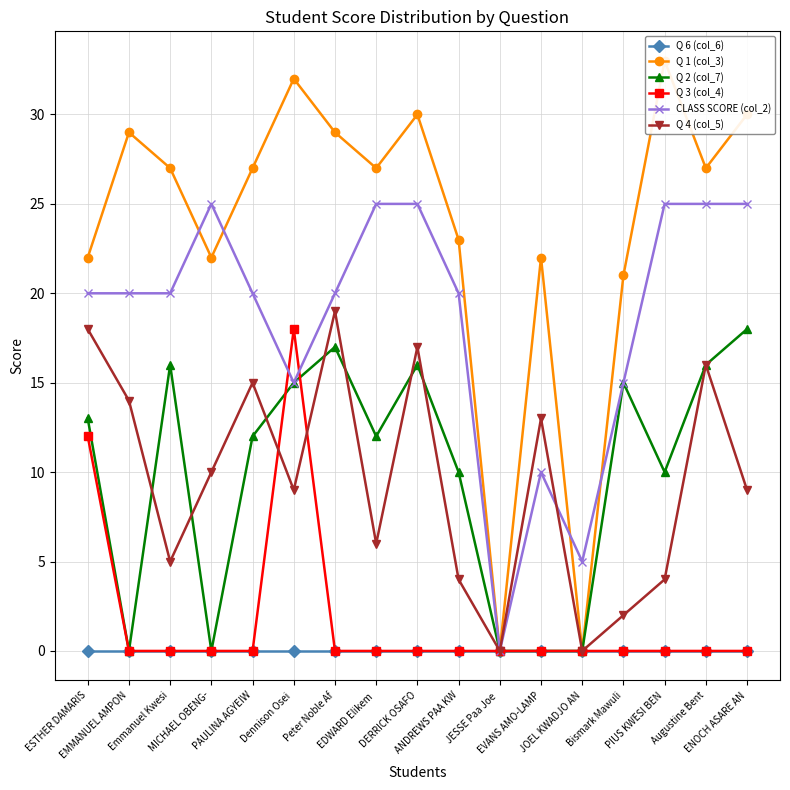

Which category has the lowest value in the Q 2 (col_7) series?

EMMANUEL AMPON